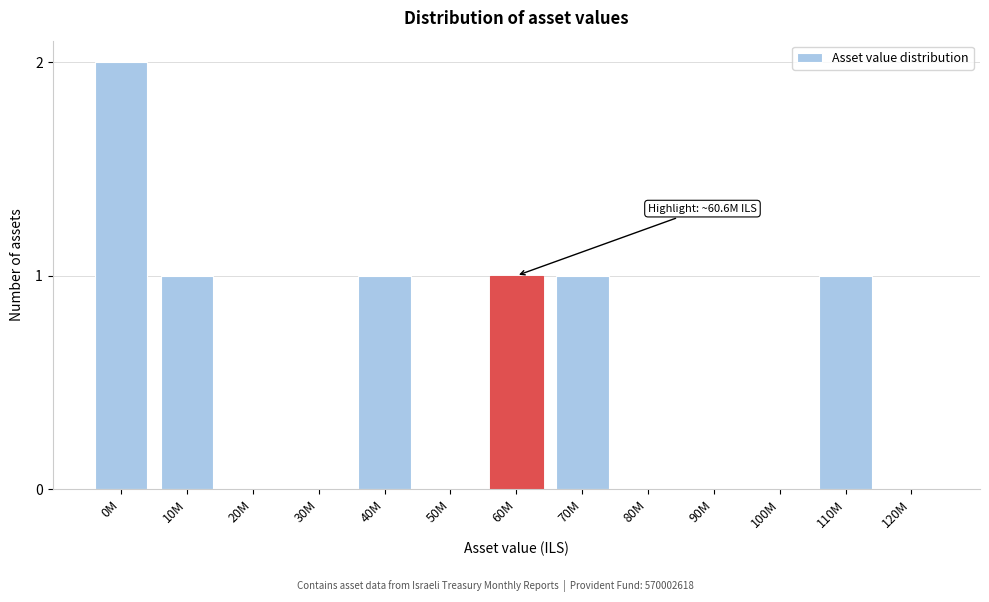

Reading left to right, list all the values displayed in this chart.

0M=2	10M=1	20M=0	30M=0	40M=1	50M=0	60M=1	70M=1	80M=0	90M=0	100M=0	110M=1	120M=0